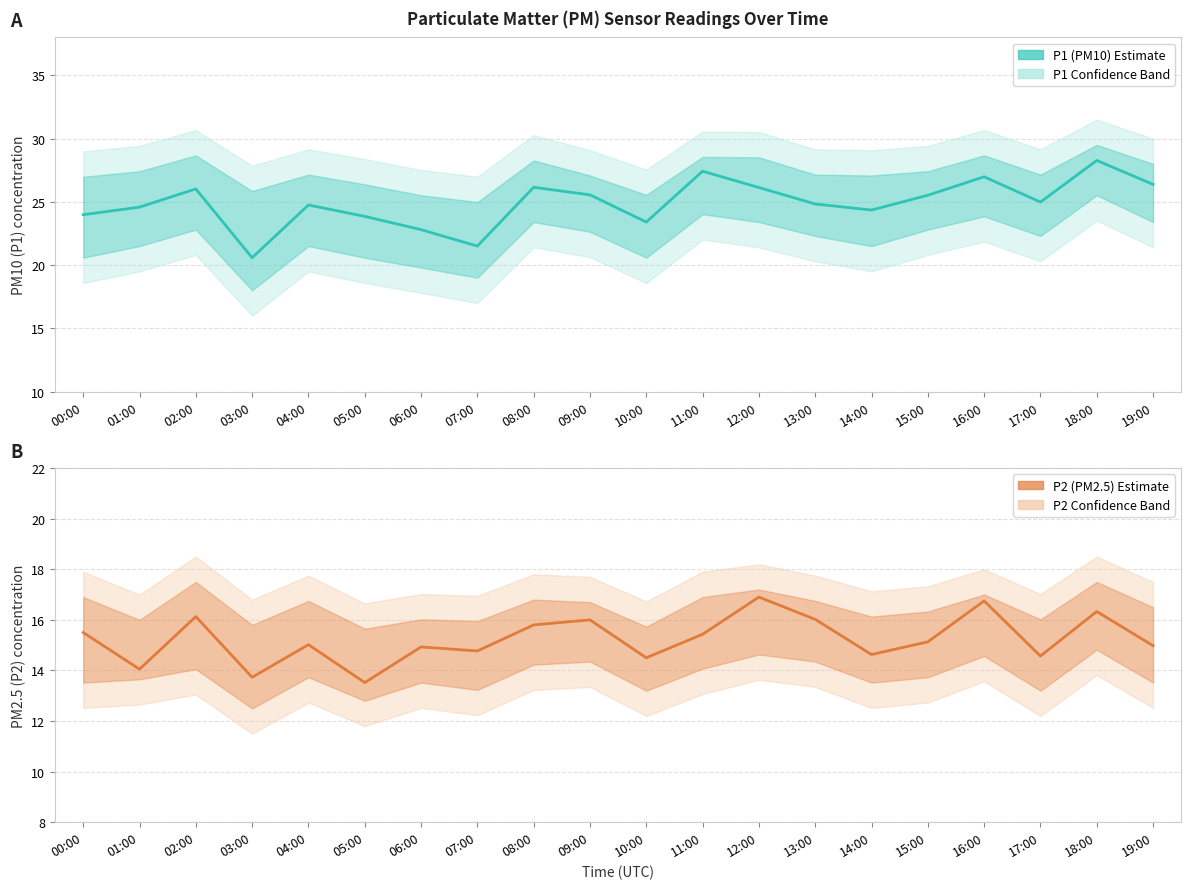

How many values in the P1 (PM10) Estimate series exceed 24?

14